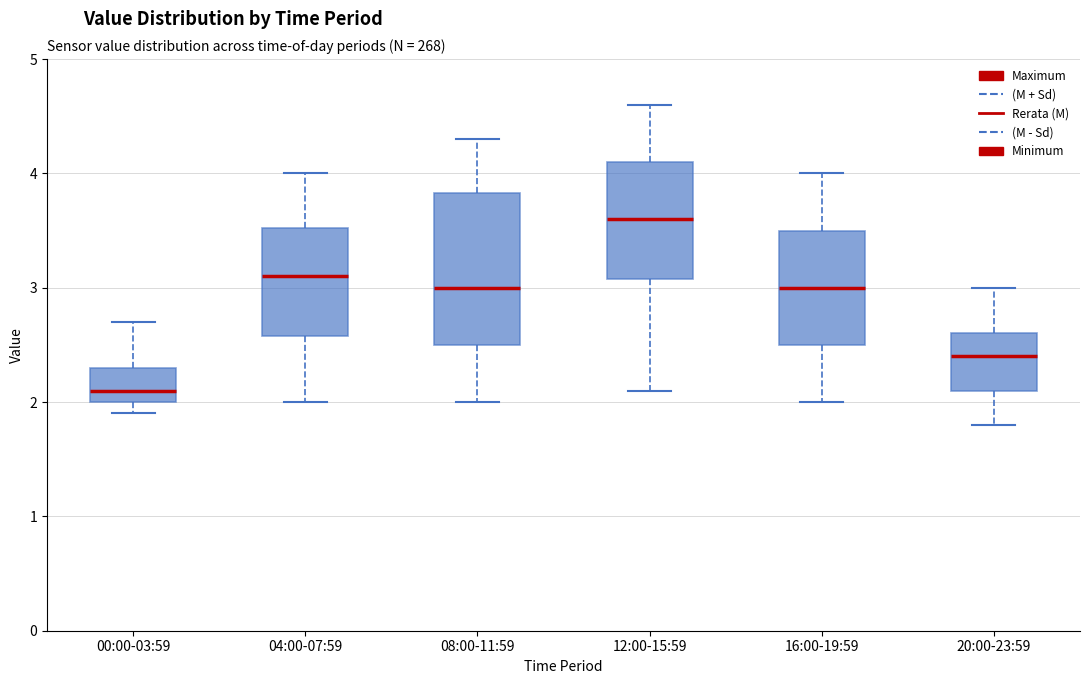

Which box is the tallest, from its lower edge to its upper edge?

08:00-11:59